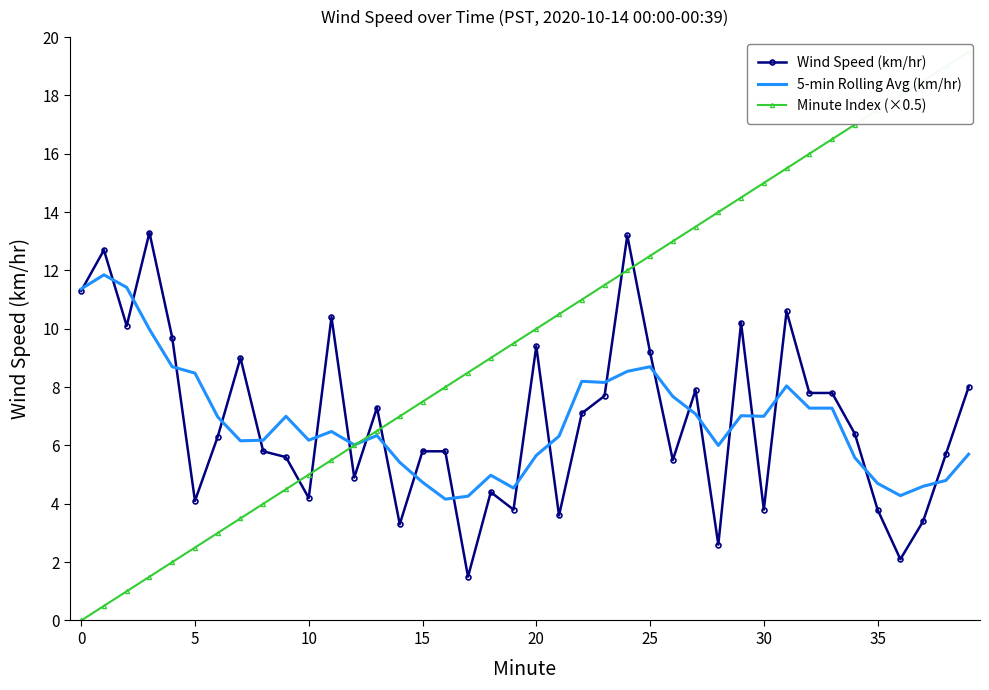

Reading right to left, transcribe all the data shown in this chart.

Wind Speed (km/hr): 8.0	5.7	3.4	2.1	3.8	6.4	7.8	7.8	10.6	3.8	10.2	2.6	7.9	5.5	9.2	13.2	7.7	7.1	3.6	9.4	3.8	4.4	1.5	5.8	5.8	3.3	7.3	4.9	10.4	4.2	5.6	5.8	9.0	6.3	4.1	9.7	13.3	10.1	12.7	11.3
5-min Rolling Avg (km/hr): 5.7	4.8	4.6	4.3	4.7	5.6	7.3	7.3	8.0	7.0	7.0	6.0	7.1	7.7	8.7	8.5	8.2	8.2	6.3	5.7	4.5	5.0	4.3	4.2	4.7	5.4	6.3	6.0	6.5	6.2	7.0	6.2	6.2	7.0	8.5	8.7	10.0	11.4	11.8	11.4
Minute Index (×0.5): 19.5	19.0	18.5	18.0	17.5	17.0	16.5	16.0	15.5	15.0	14.5	14.0	13.5	13.0	12.5	12.0	11.5	11.0	10.5	10.0	9.5	9.0	8.5	8.0	7.5	7.0	6.5	6.0	5.5	5.0	4.5	4.0	3.5	3.0	2.5	2.0	1.5	1.0	0.5	0.0